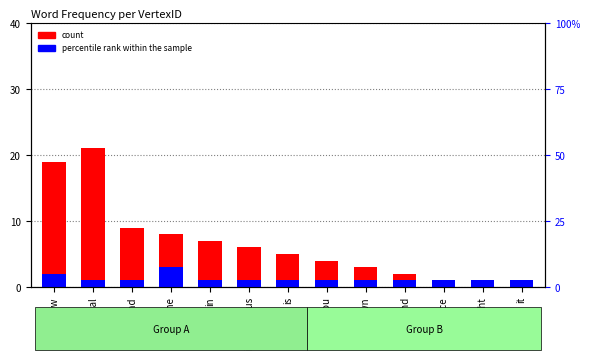

What is the difference between the maximum and second lowest values in the percentile rank within the sample series?

2